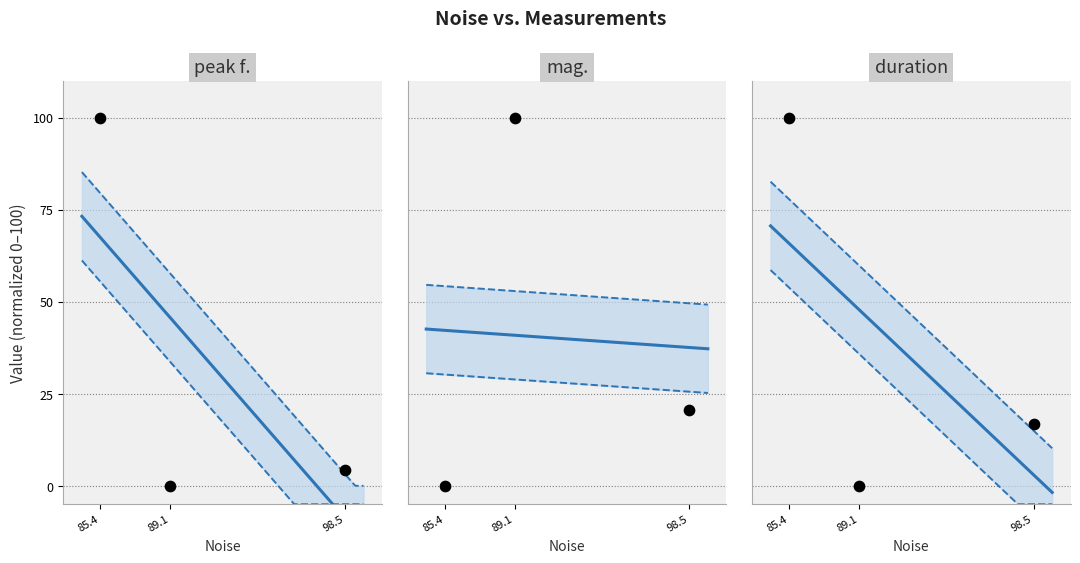

What are all the series names shown in the legend?

peak f., mag., duration